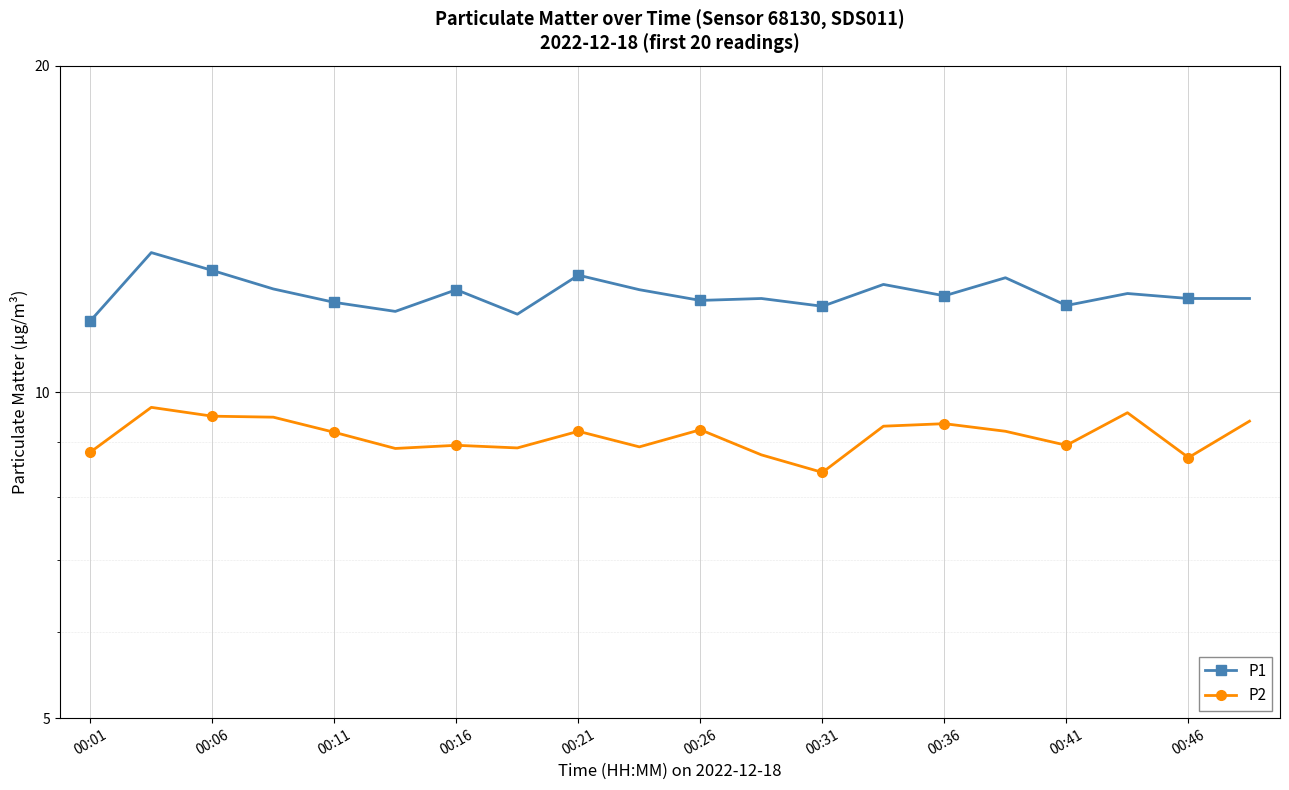

How many data points in P1 are less than 12?

3